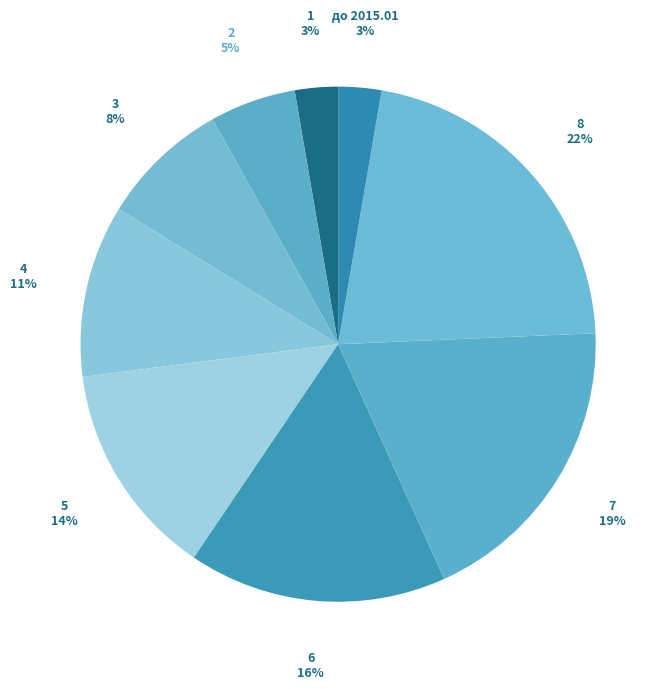

The 5 slice represents 14% of the pie. True or false?

True